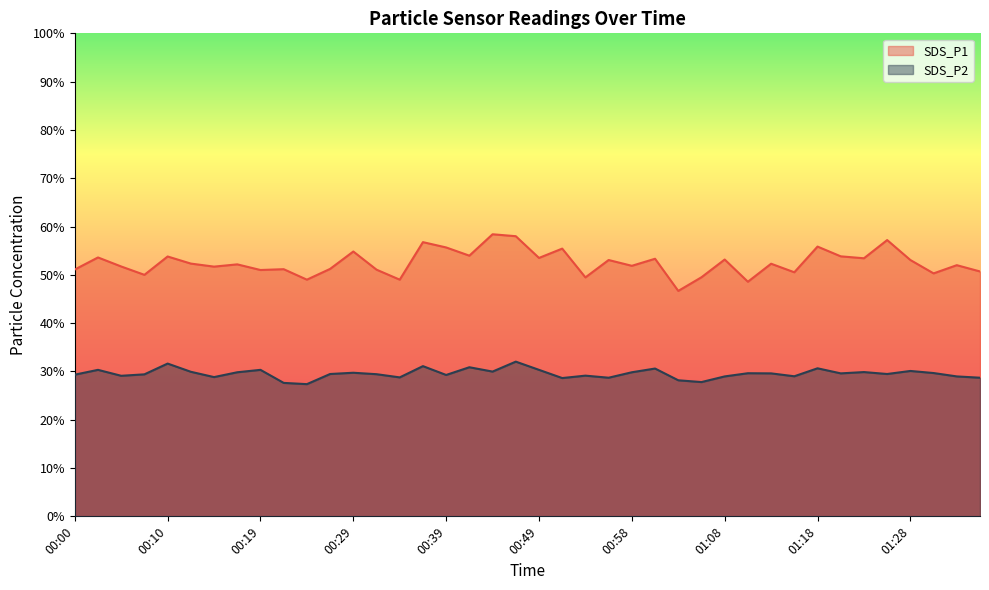

True or false: SDS_P1 and SDS_P2 cross at least once.

False